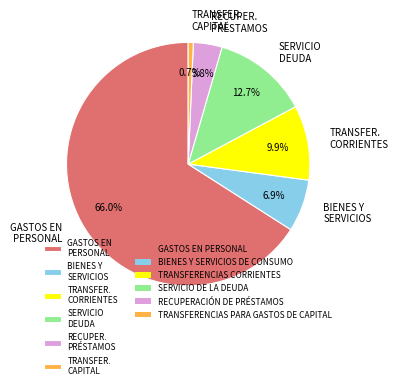

Which slice is the largest?

GASTOS EN PERSONAL